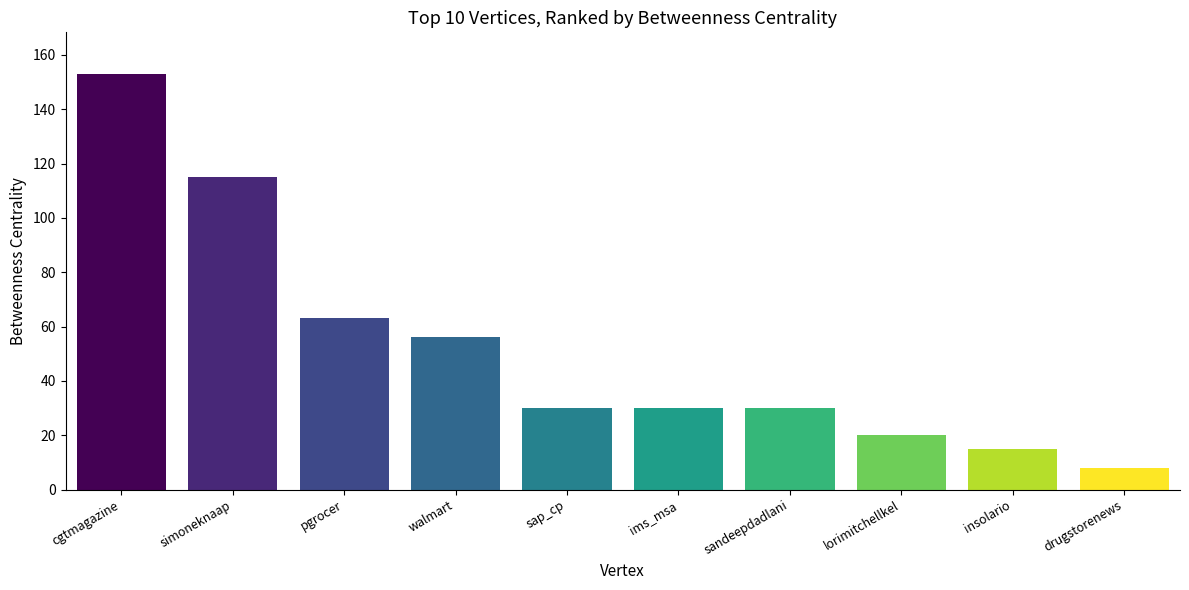

True or false: the data shows 115 at simoneknaap.

True